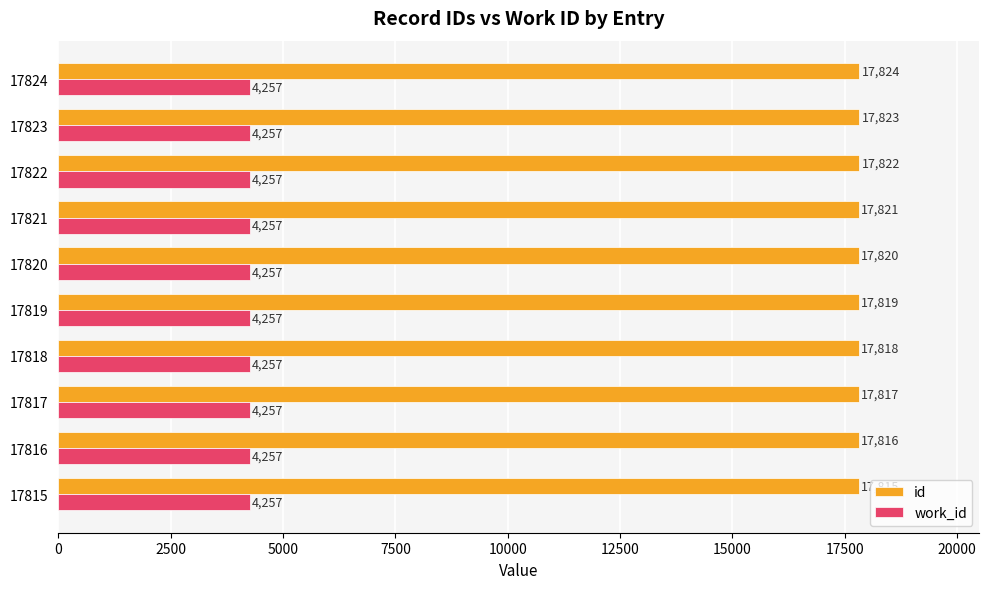

How many series are shown in this chart?

2